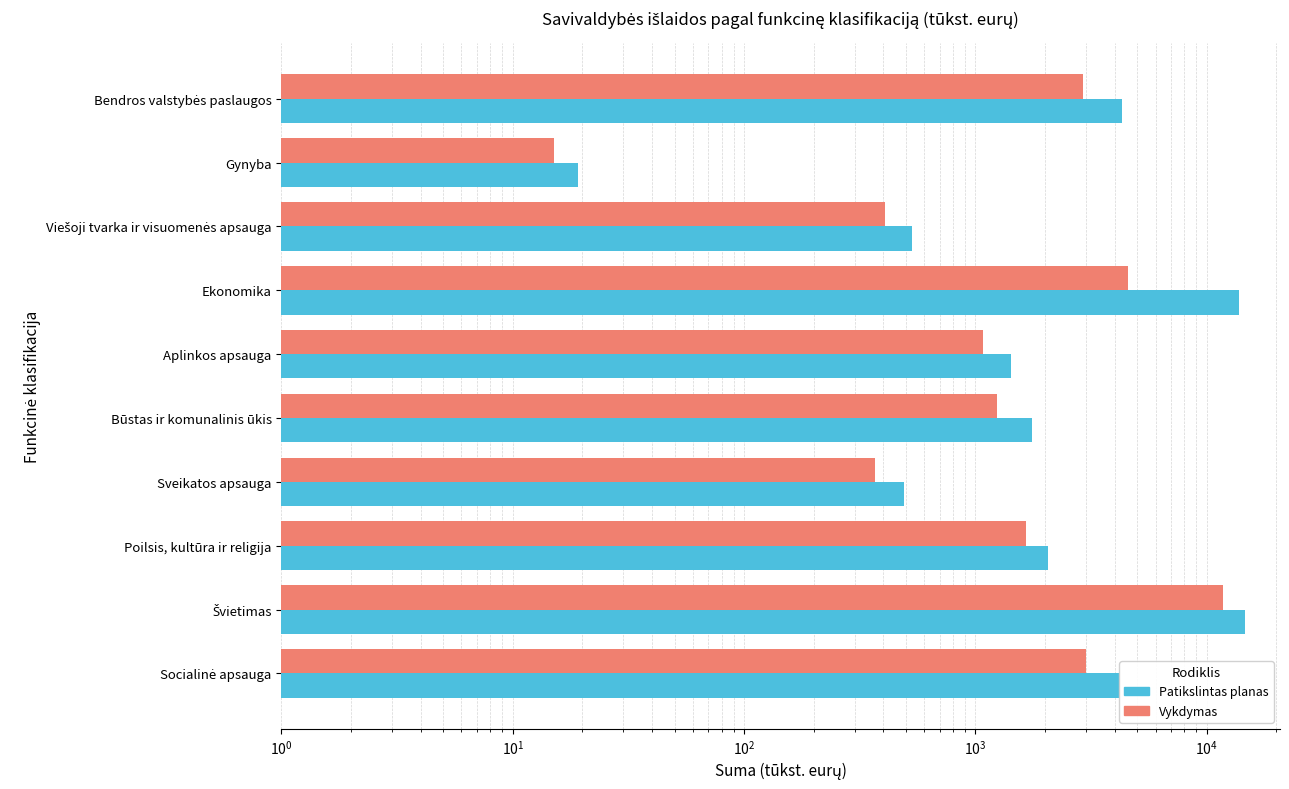

Which series changed the most between Būstas ir komunalinis ūkis and Švietimas?

Patikslintas planas